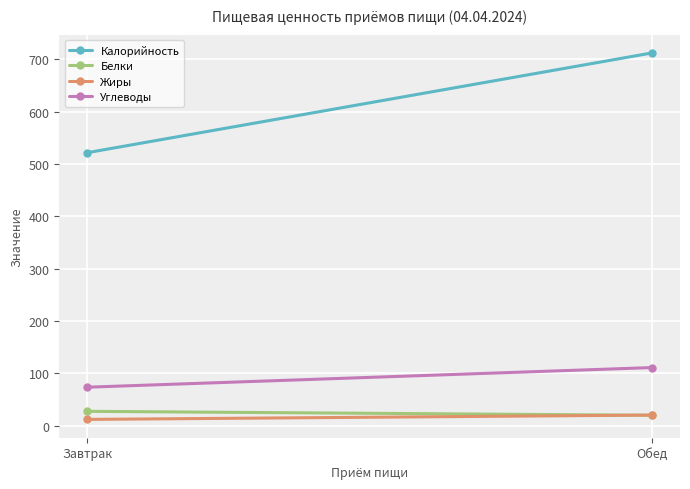

List the labels in order of Белки value, smallest first.

Обед, Завтрак